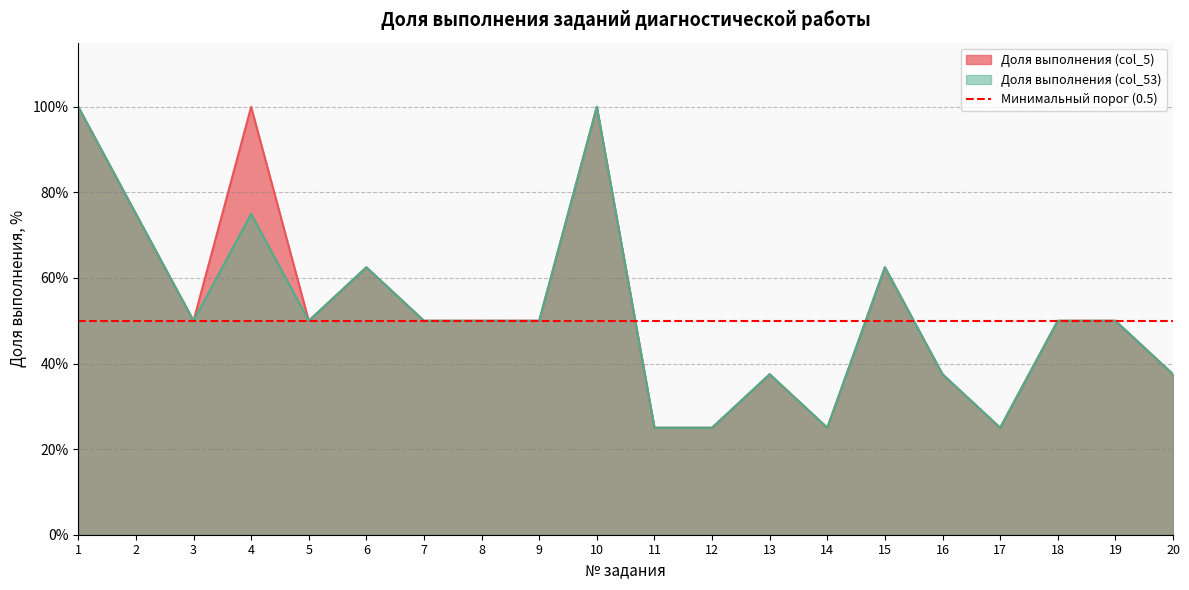

True or false: Доля выполнения (col_53) and Доля выполнения (col_5) intersect in this chart.

False